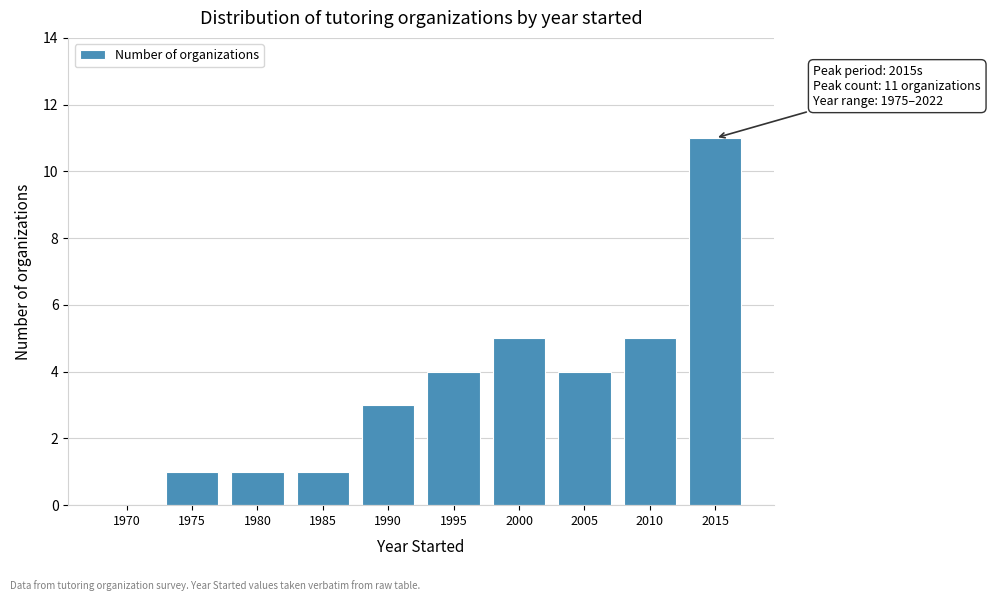

Reading right to left, what are all the values shown in this chart?

2015=11	2010=5	2005=4	2000=5	1995=4	1990=3	1985=1	1980=1	1975=1	1970=0